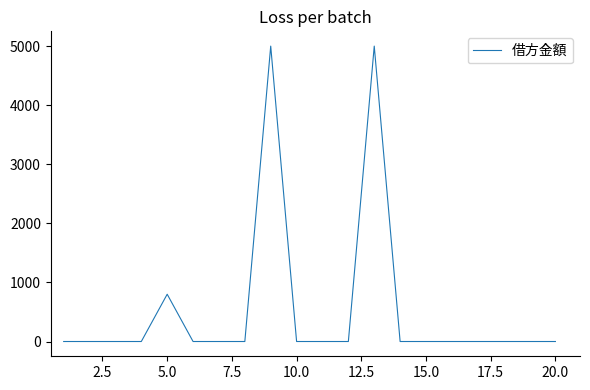

Count the number of data series in this chart.

1